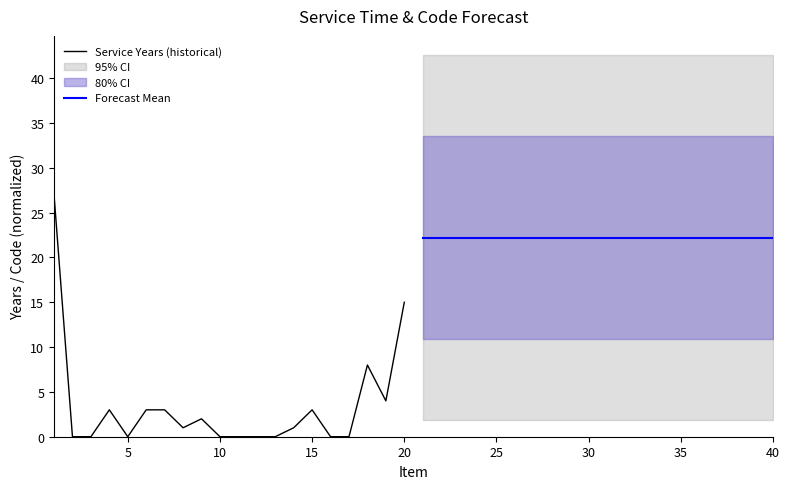

Which series has the largest total across all categories?

Forecast Mean